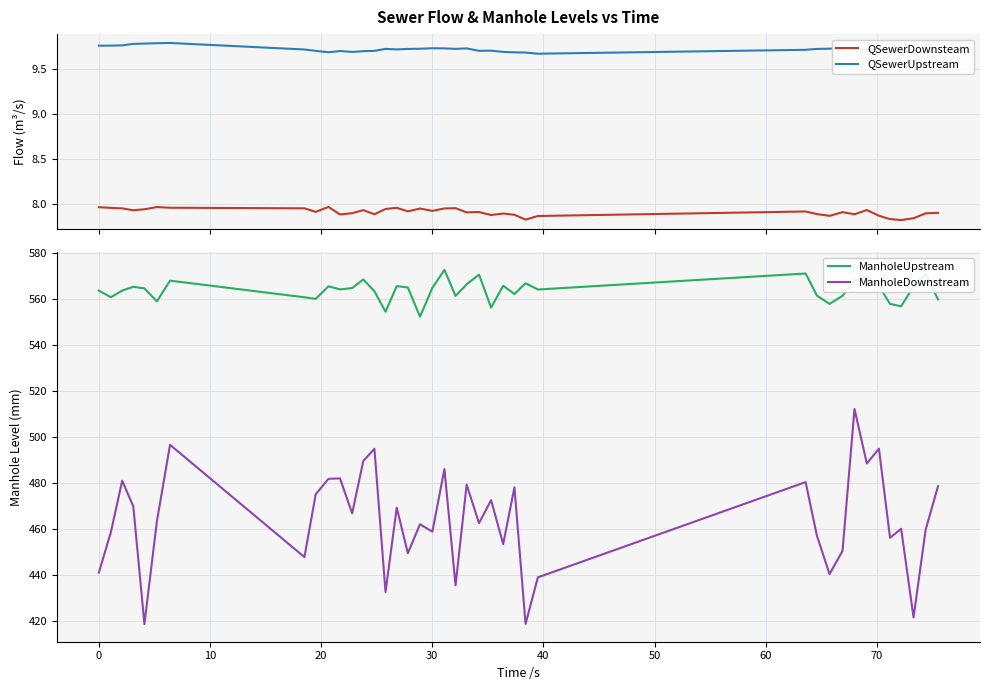

True or false: ManholeUpstream has more than 1 interior local peaks.

True